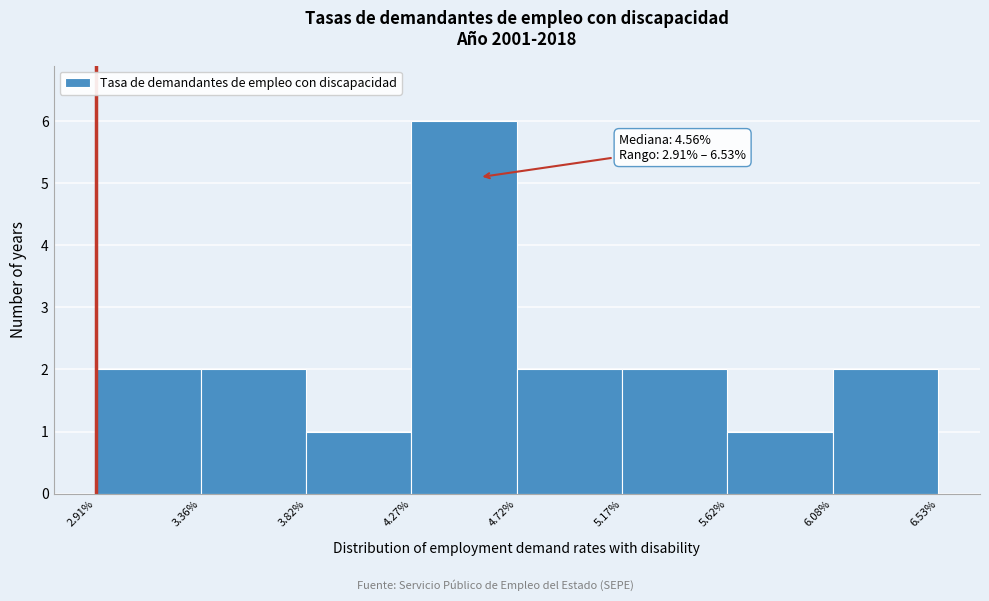

Over which range of the x-axis is the bar tallest?

4.27% to 4.72%